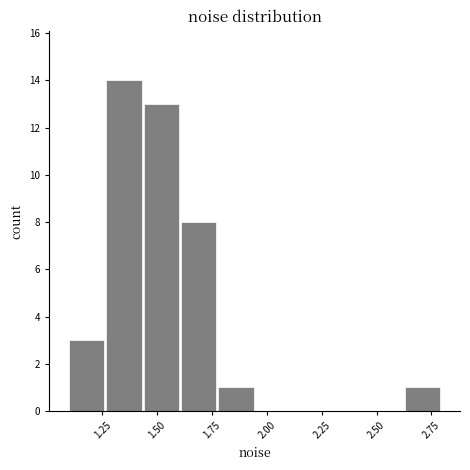

Read against the x-axis, roughly where is the centre of the tallest bar?

1.35